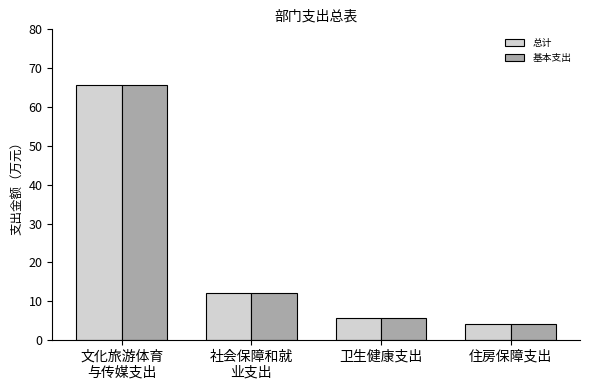

Where is 总计 nearest to the value 34?

社会保障和就
业支出